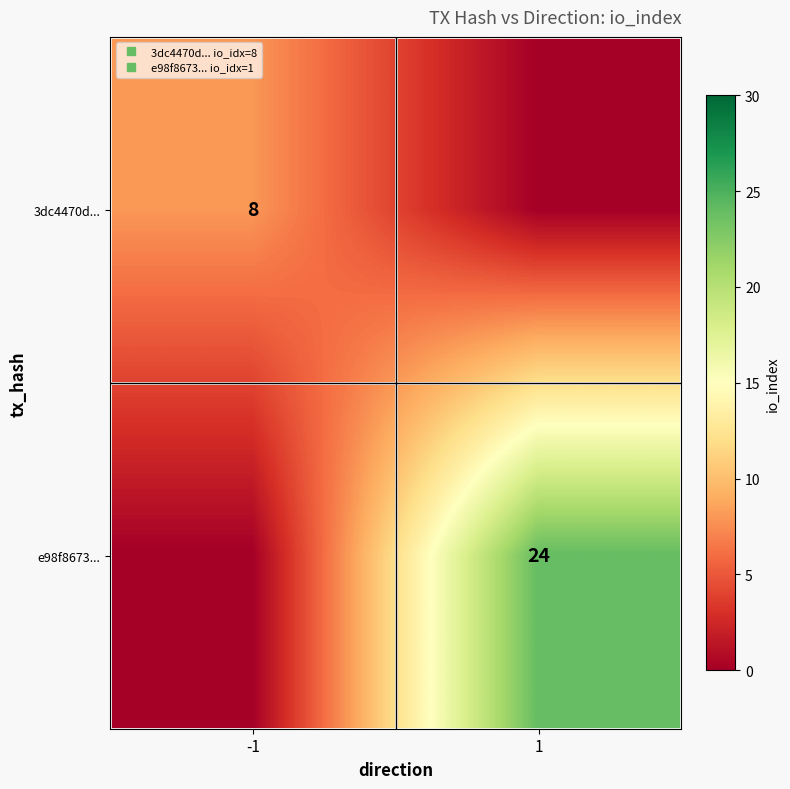

What is the sum of all row_1 values?

24